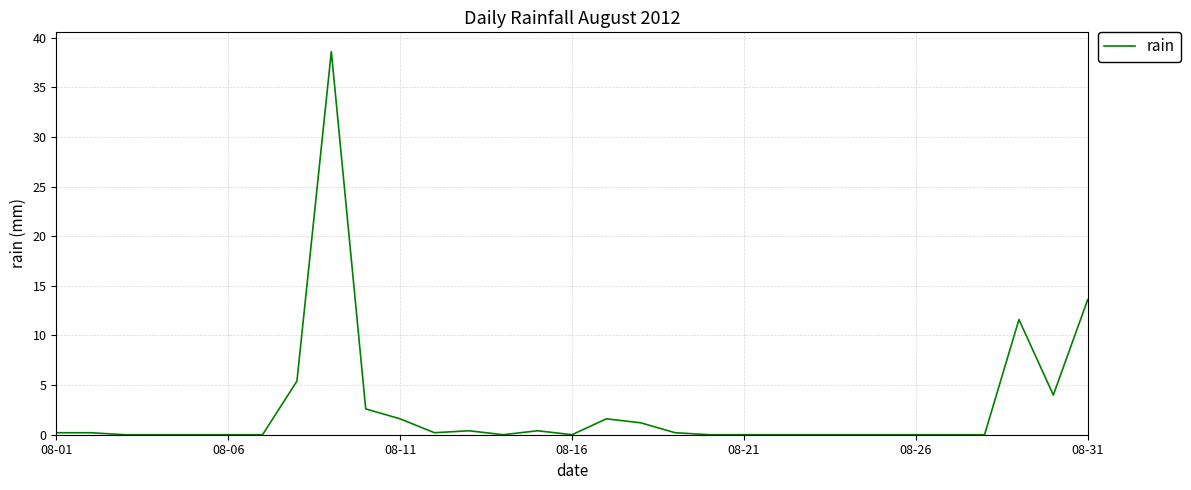

What is the average value?

2.6